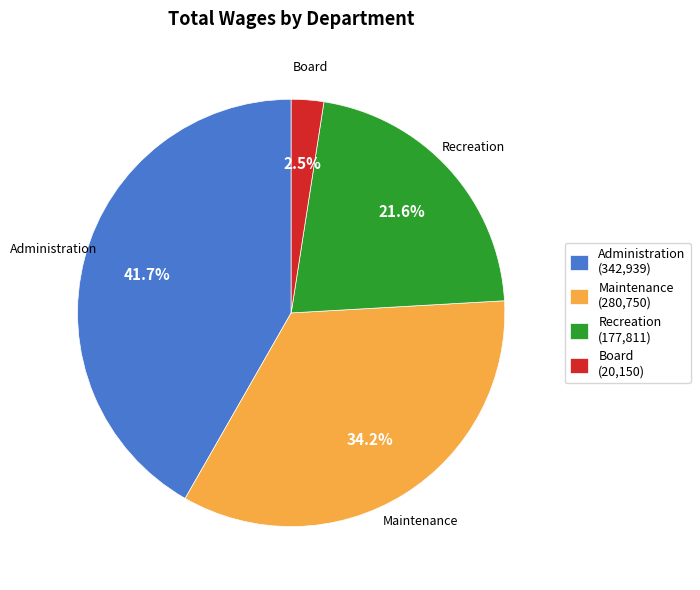

The Maintenance slice represents 21% of the pie. True or false?

False